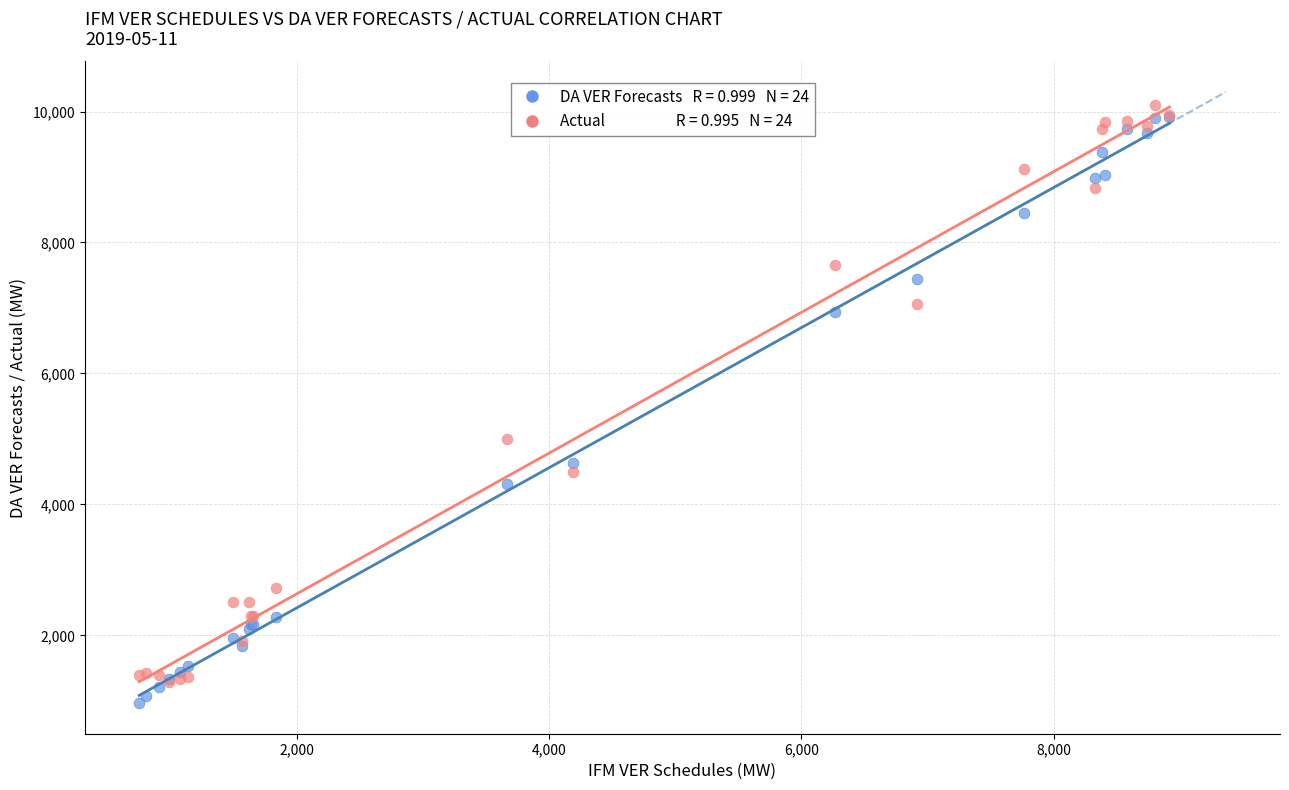

Across all series, what Y value is closest to 5530?

4997.9